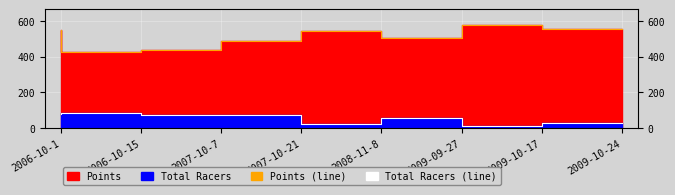

What value does the Points (line) series have at 2009-10-17?

578.1